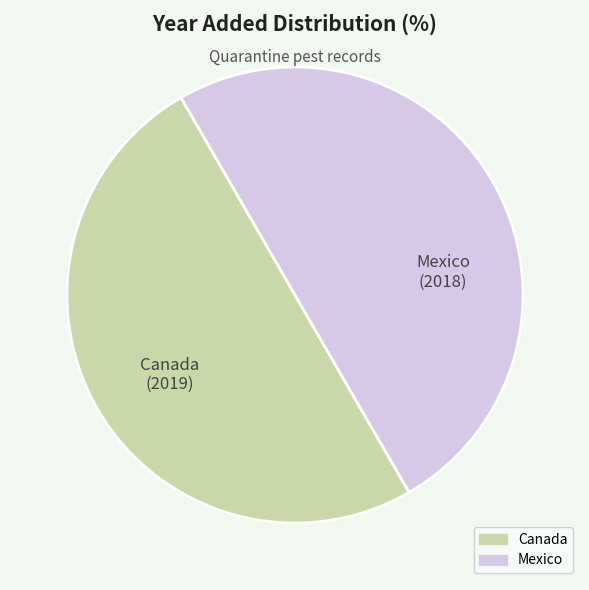

What is the ratio of the value at Mexico to the value at Canada?

1.0